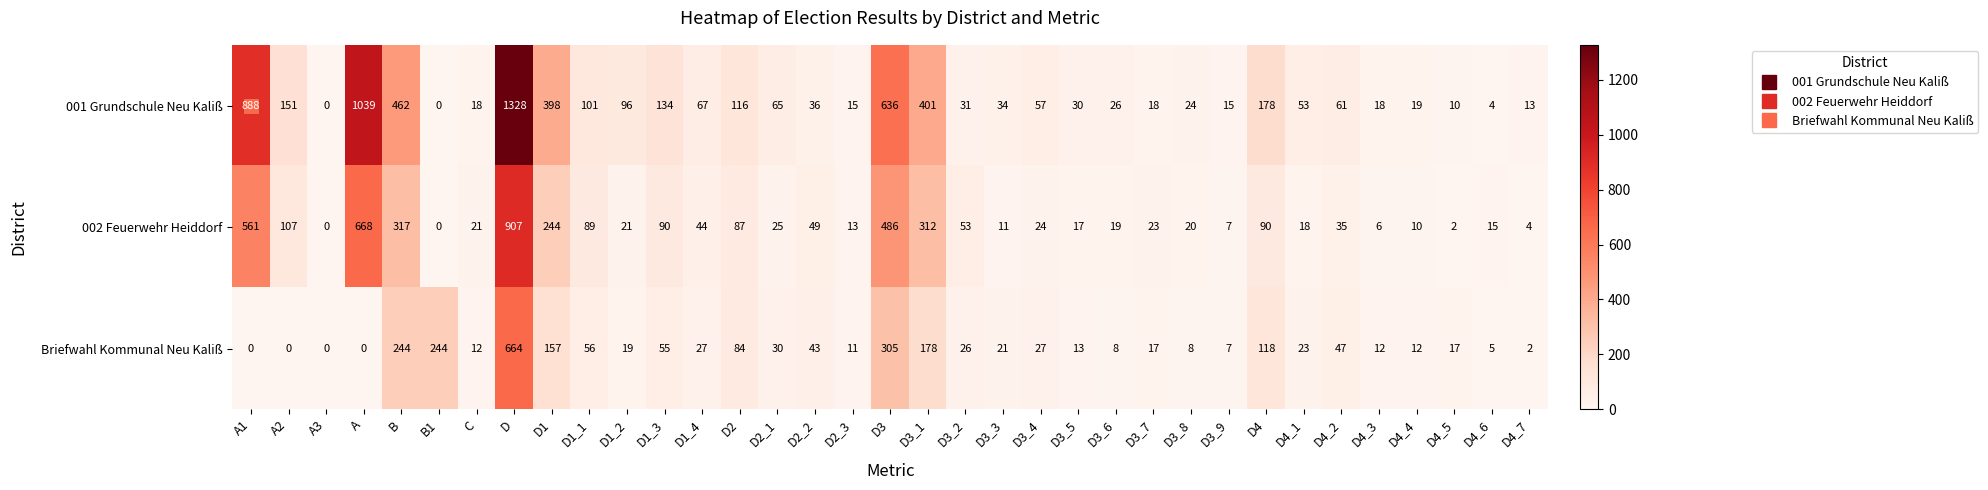

List the series in order of their peak value, lowest first.

Briefwahl Kommunal Neu Kaliß, 002 Feuerwehr Heiddorf, 001 Grundschule Neu Kaliß